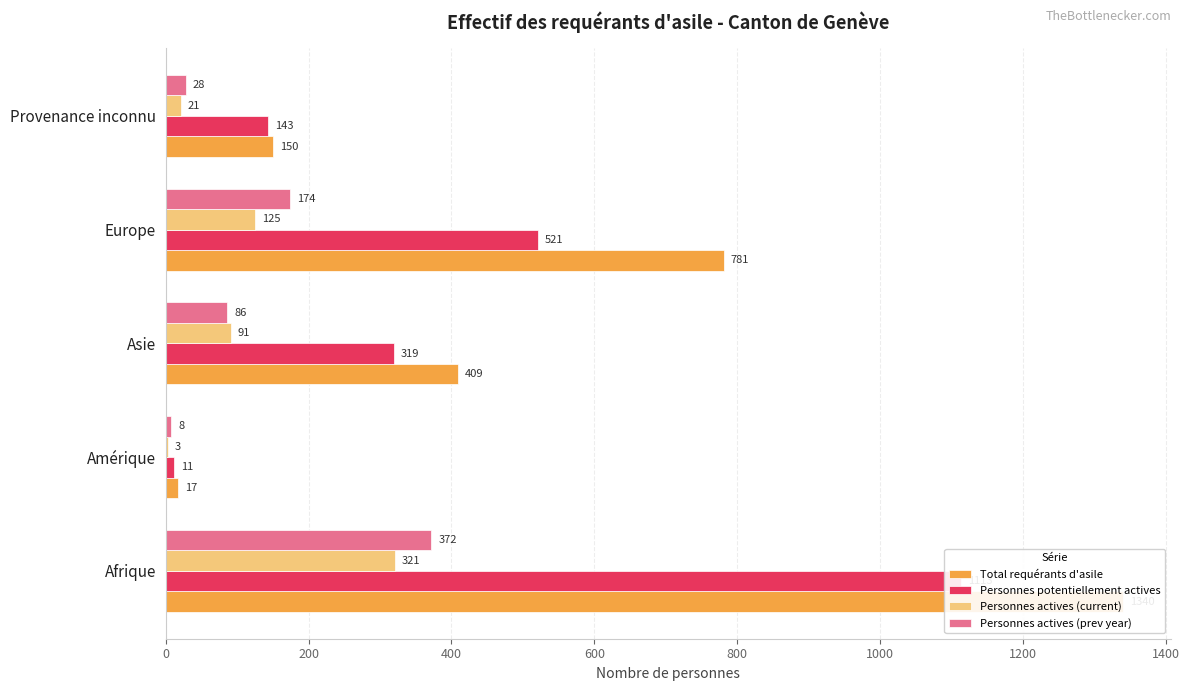

The Total requérants d'asile series shows 6 at Amérique. True or false?

False